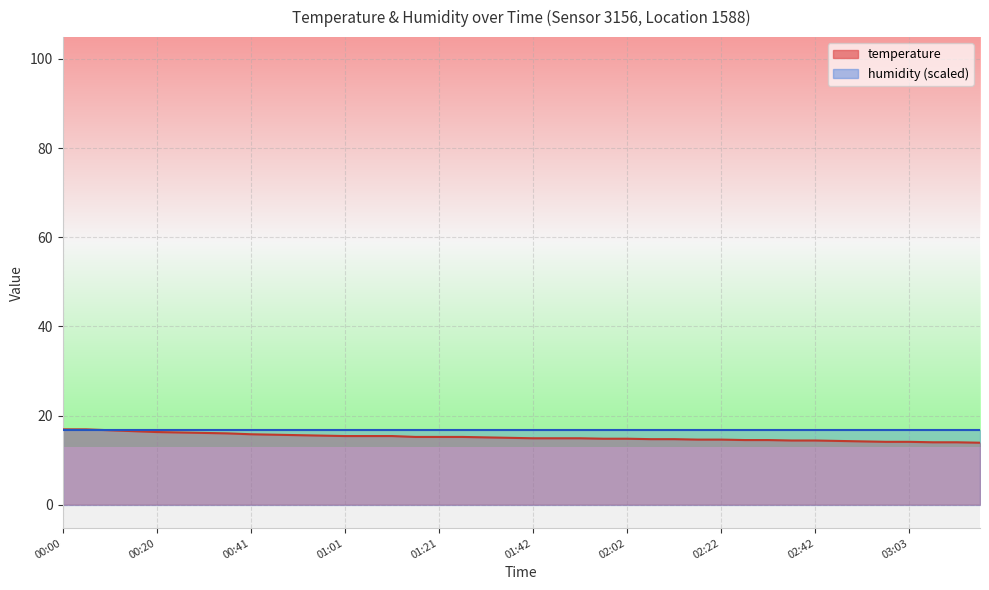

Reading right to left, extract all data points from this chart.

03:18=13.9	03:13=14.0	03:08=14.0	03:03=14.1	02:58=14.1	02:53=14.2	02:48=14.3	02:42=14.4	02:37=14.4	02:32=14.5	02:27=14.5	02:22=14.6	02:17=14.6	02:12=14.7	02:07=14.7	02:02=14.8	01:57=14.8	01:52=14.9	01:47=14.9	01:42=14.9	01:37=15.0	01:31=15.1	01:26=15.2	01:21=15.2	01:16=15.2	01:11=15.4	01:06=15.4	01:01=15.4	00:56=15.5	00:51=15.6	00:46=15.7	00:41=15.8	00:35=16.0	00:30=16.1	00:25=16.2	00:20=16.3	00:15=16.5	00:10=16.7	00:05=16.9	00:00=16.9